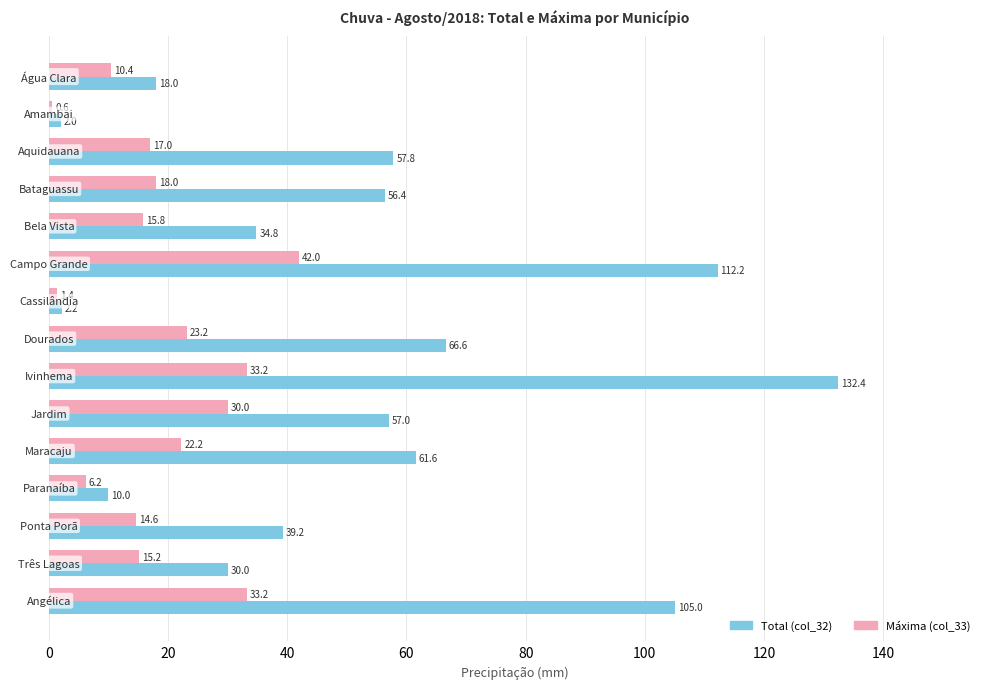

What is the maximum value shown in the chart?

132.4